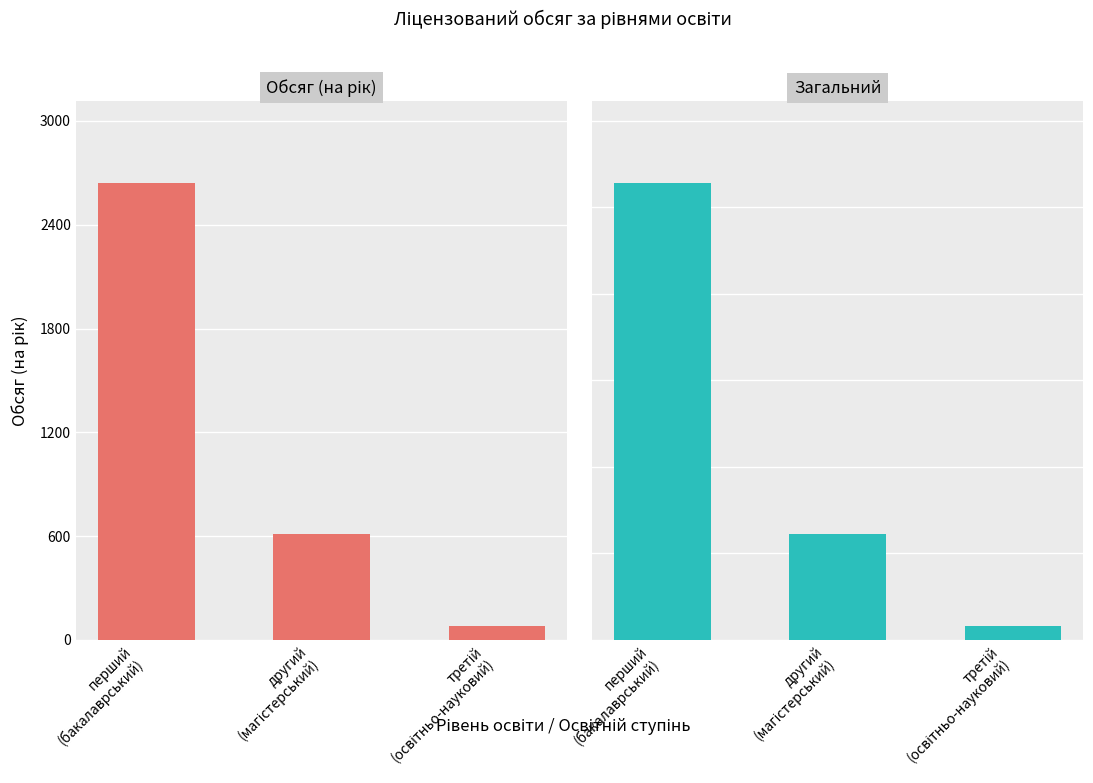

What is the difference between the values at перший
(бакалаврський) and третій
(освітньо-науковий)?

2562